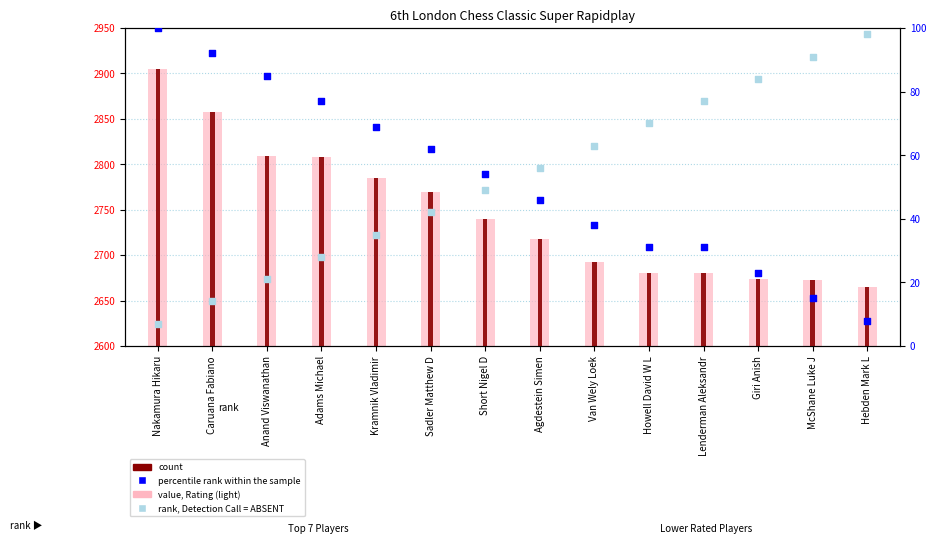

What are all the series names shown in the legend?

value, Rating (light), count, percentile rank within the sample, rank, Detection Call = ABSENT